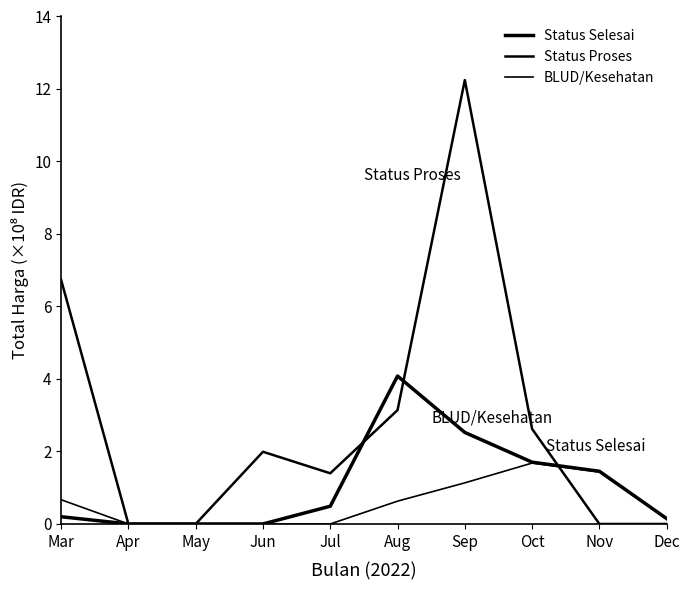

The Status Selesai series shows 0.5 at Jul. True or false?

True